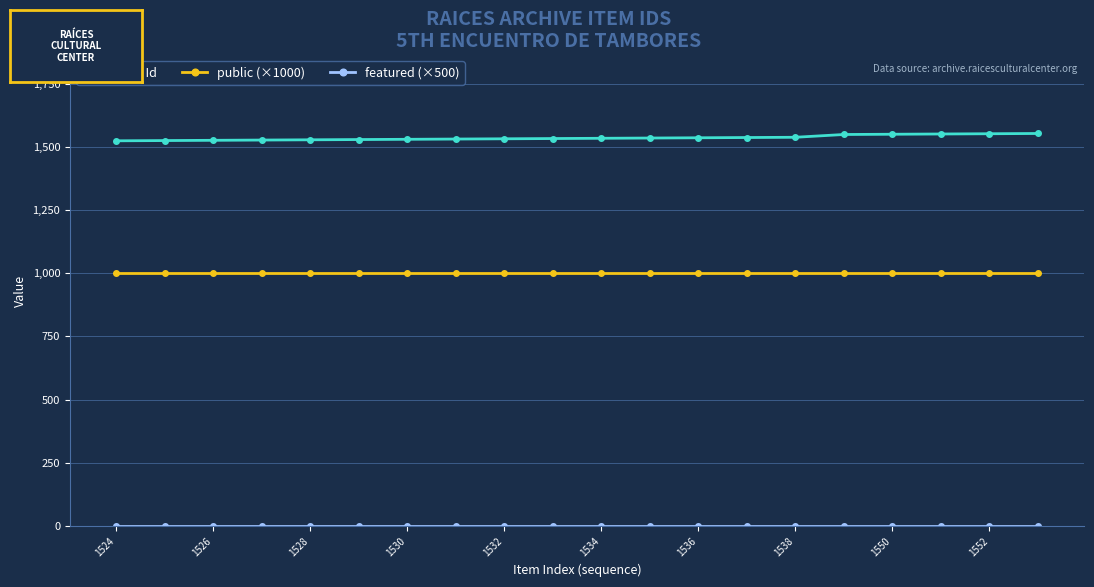

True or false: public (×1000) and Item Id cross at least once.

False